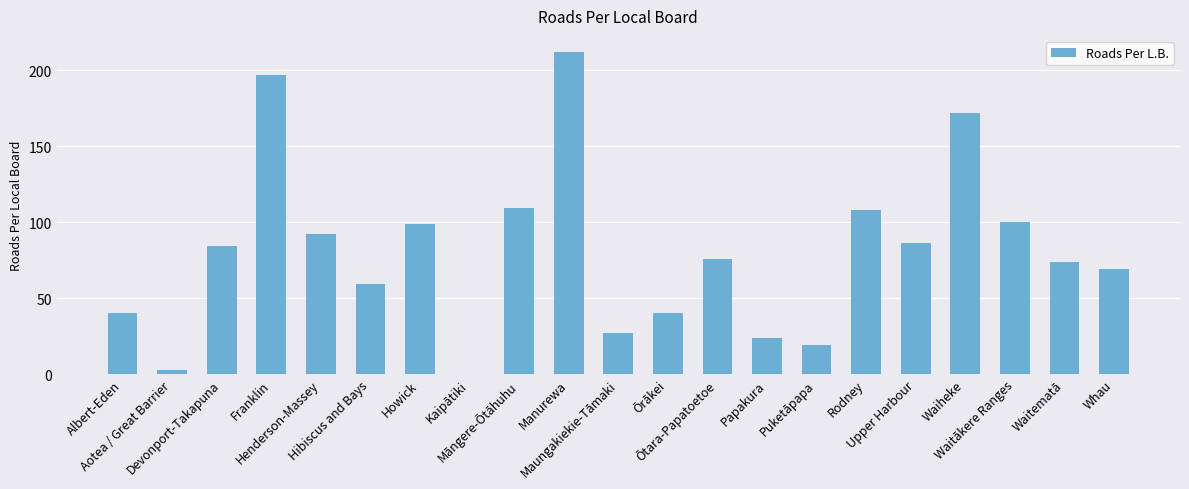

True or false: the data shows 197 at Franklin.

True